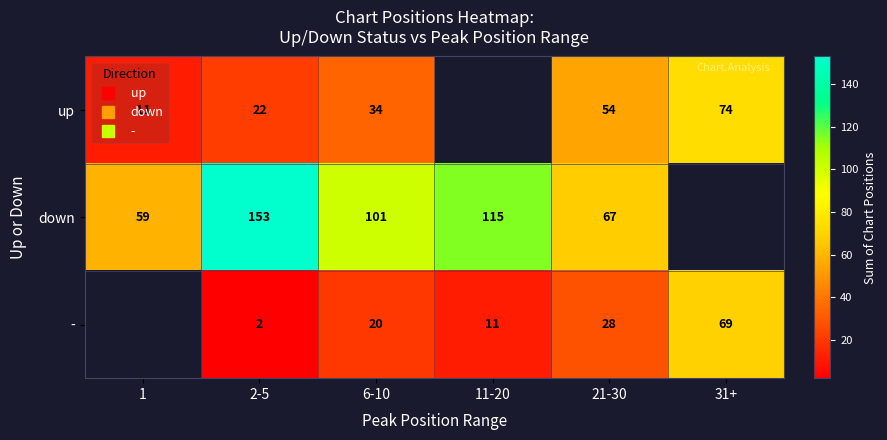

At how many categories does at least one series exceed 104?

2